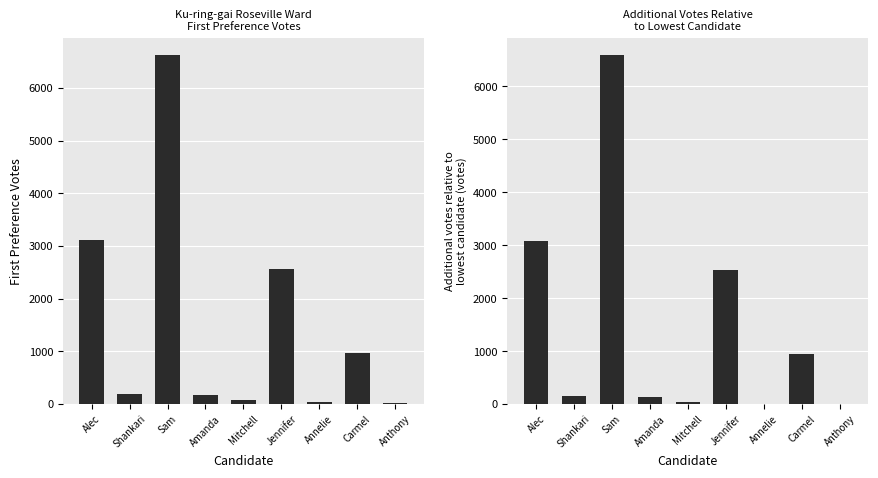

What is the label of the 7th bar from the right?

Sam